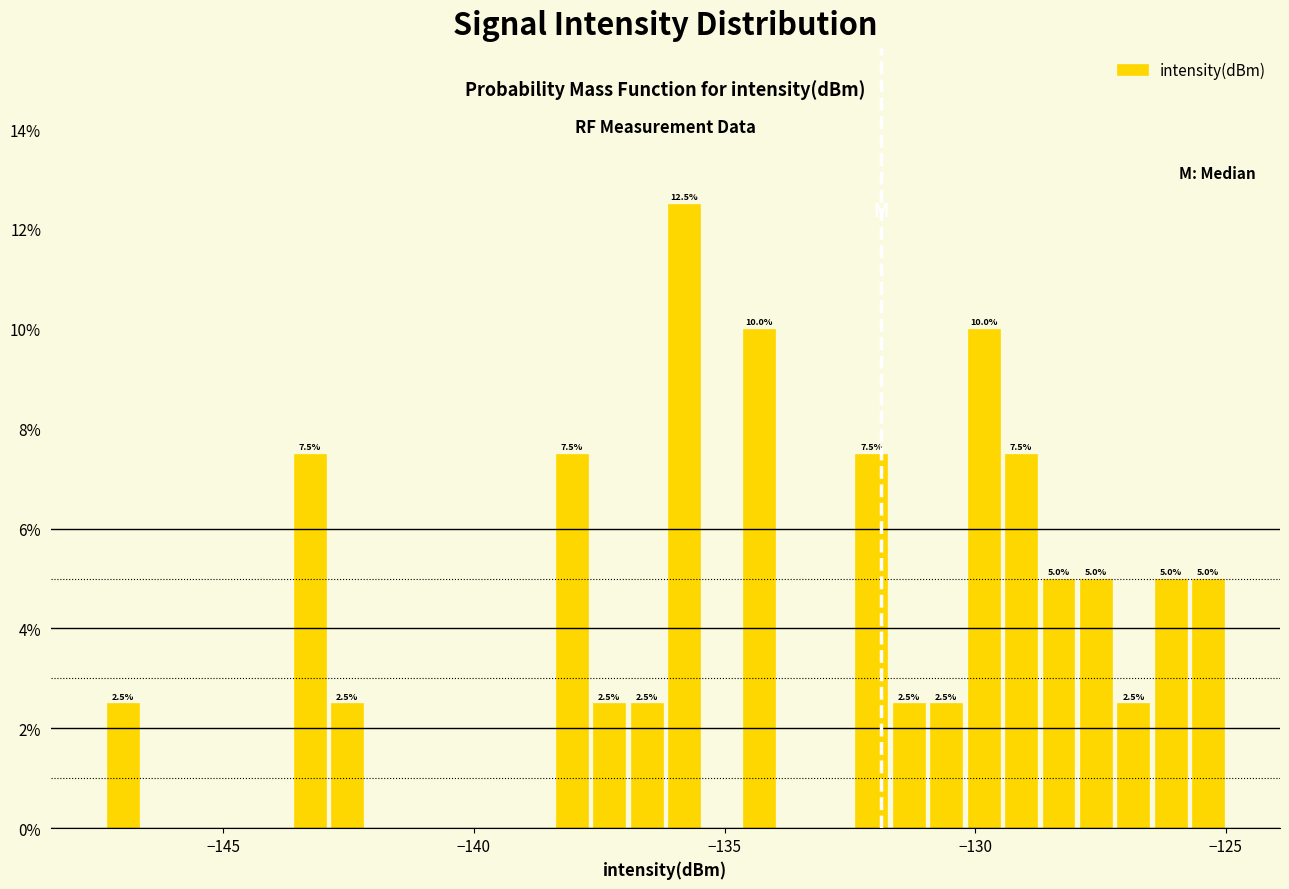

Around what value on the x-axis is the tallest bar? Give the approximate position of its centre, as read against the axis.

-136.0